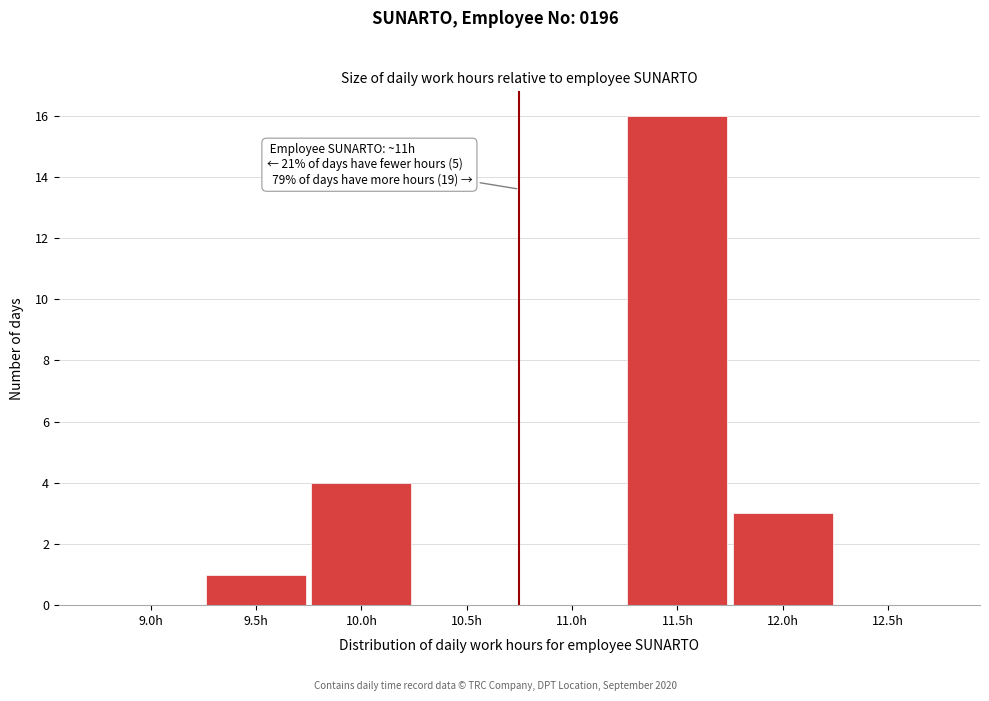

Reading right to left, what are all the values shown in this chart?

12.5h=0	12.0h=3	11.5h=16	11.0h=0	10.5h=0	10.0h=4	9.5h=1	9.0h=0